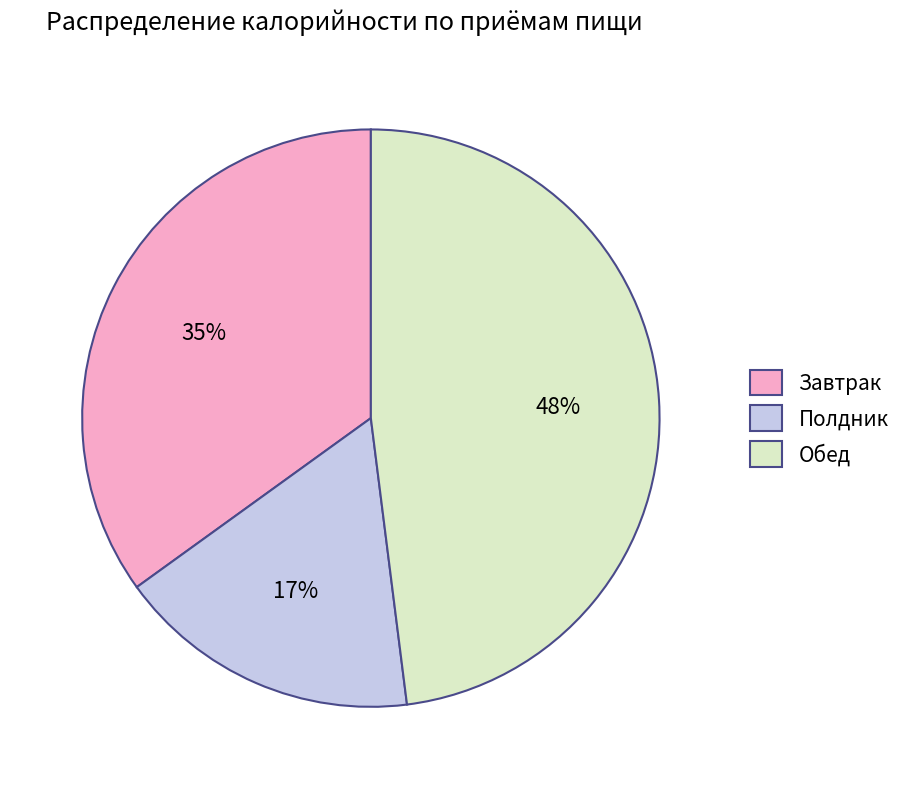

How many slices are in this pie chart?

3